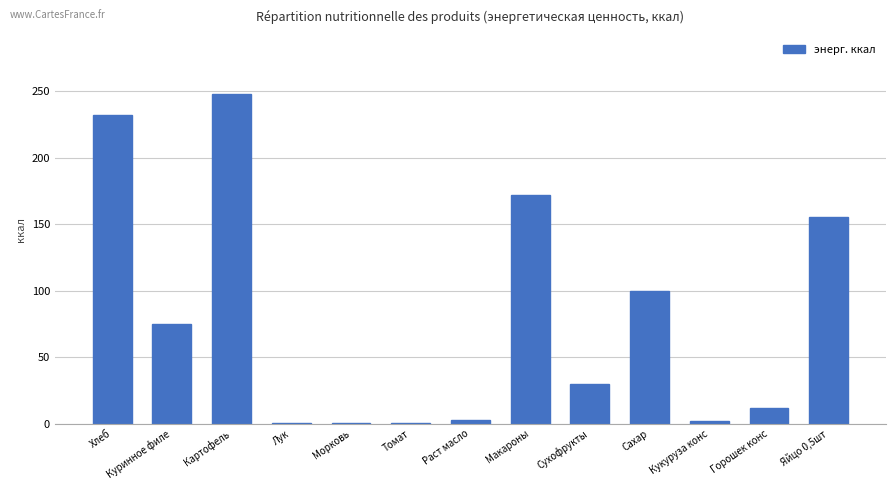

What is the sum of the values at Яйцо 0,5шт and Картофель?

402.7